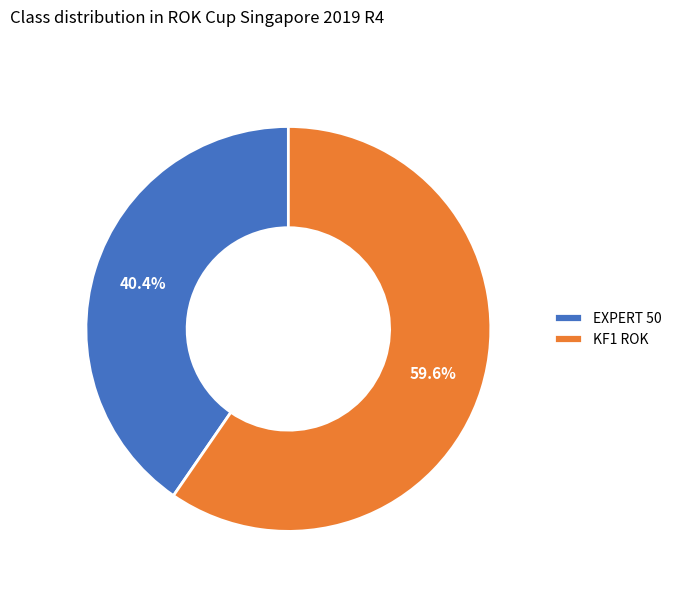

To the nearest percent, what is the difference between the largest and smallest slice percentages?

20%